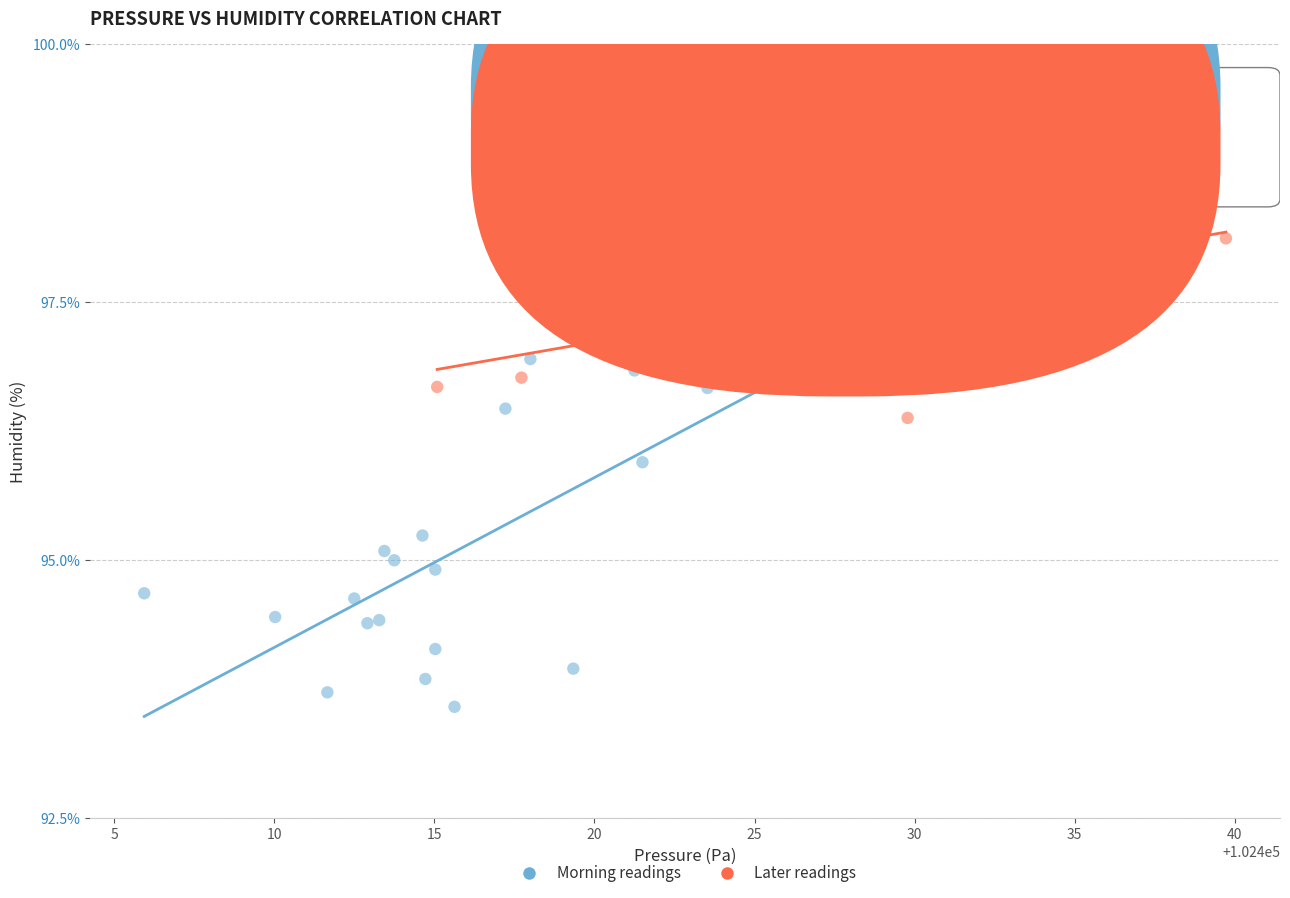

Which series reaches the maximum Y coordinate?

Later readings